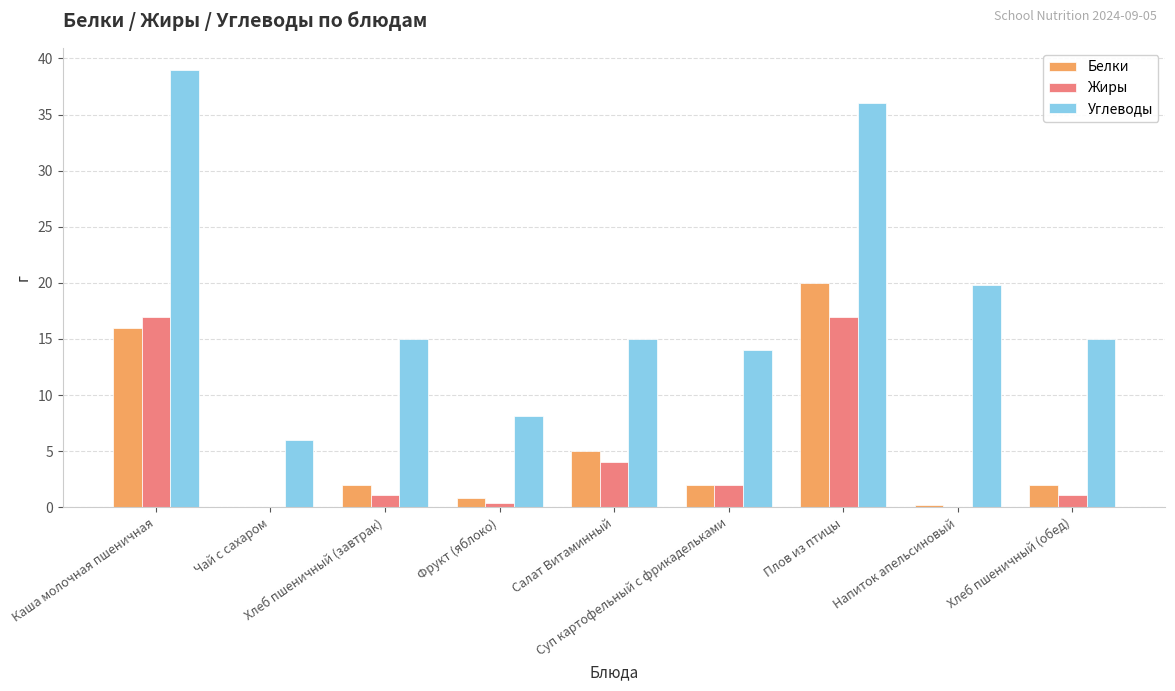

What is the sum of all Жиры values?

42.5